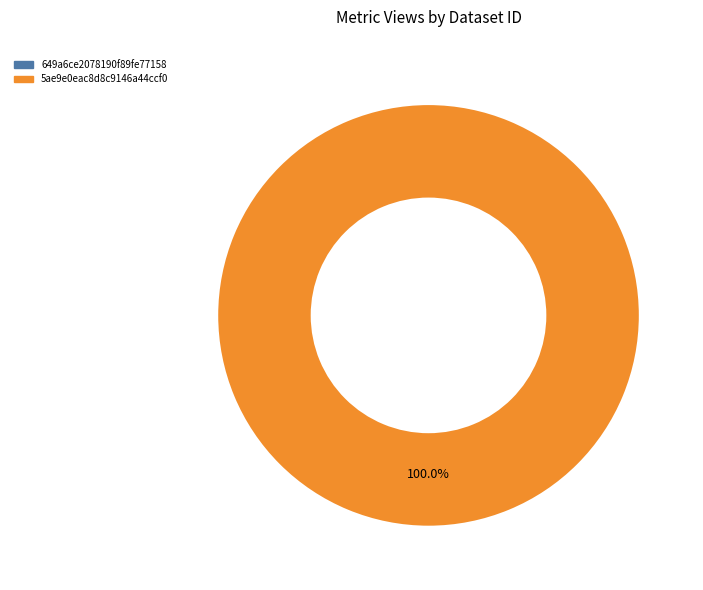

To the nearest percent, what is the average slice percentage?

50%